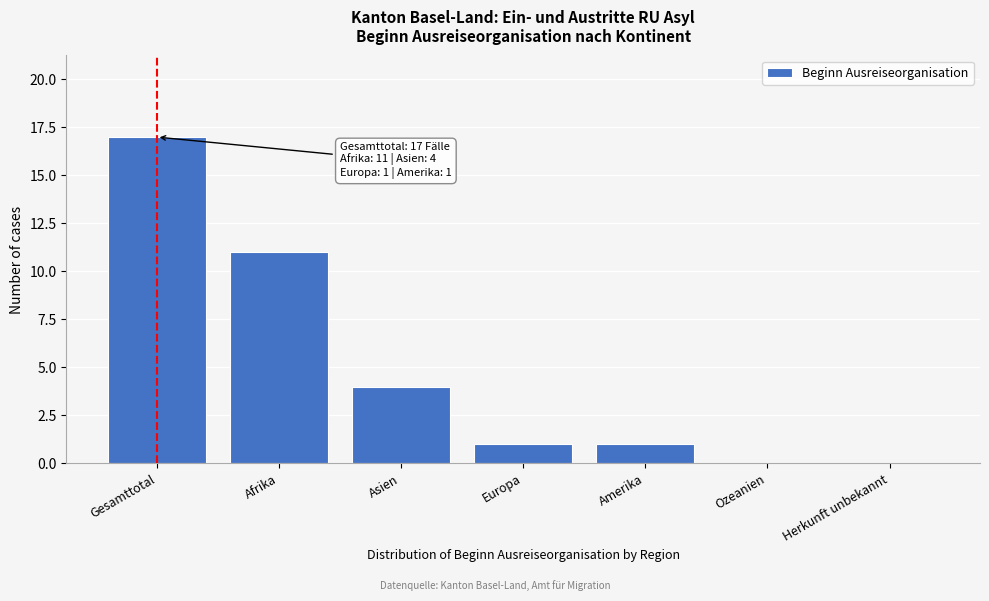

Reading left to right, list all the values displayed in this chart.

Gesamttotal=17	Afrika=11	Asien=4	Europa=1	Amerika=1	Ozeanien=0	Herkunft unbekannt=0